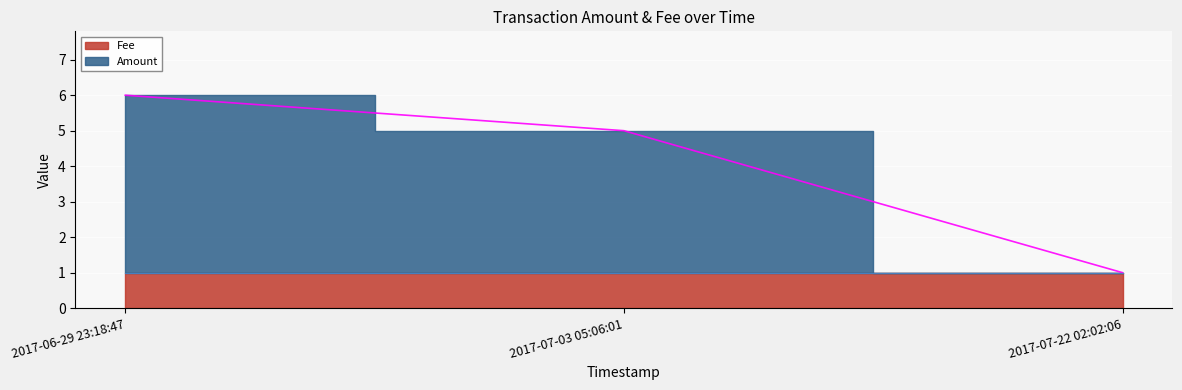

True or false: Amount has a value of 4 at 2017-07-03 05:06:01.

True